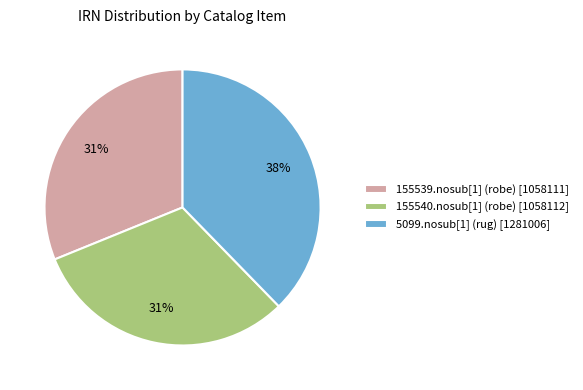

To the nearest percent, what portion does 5099.nosub[1] (rug) represent?

38%